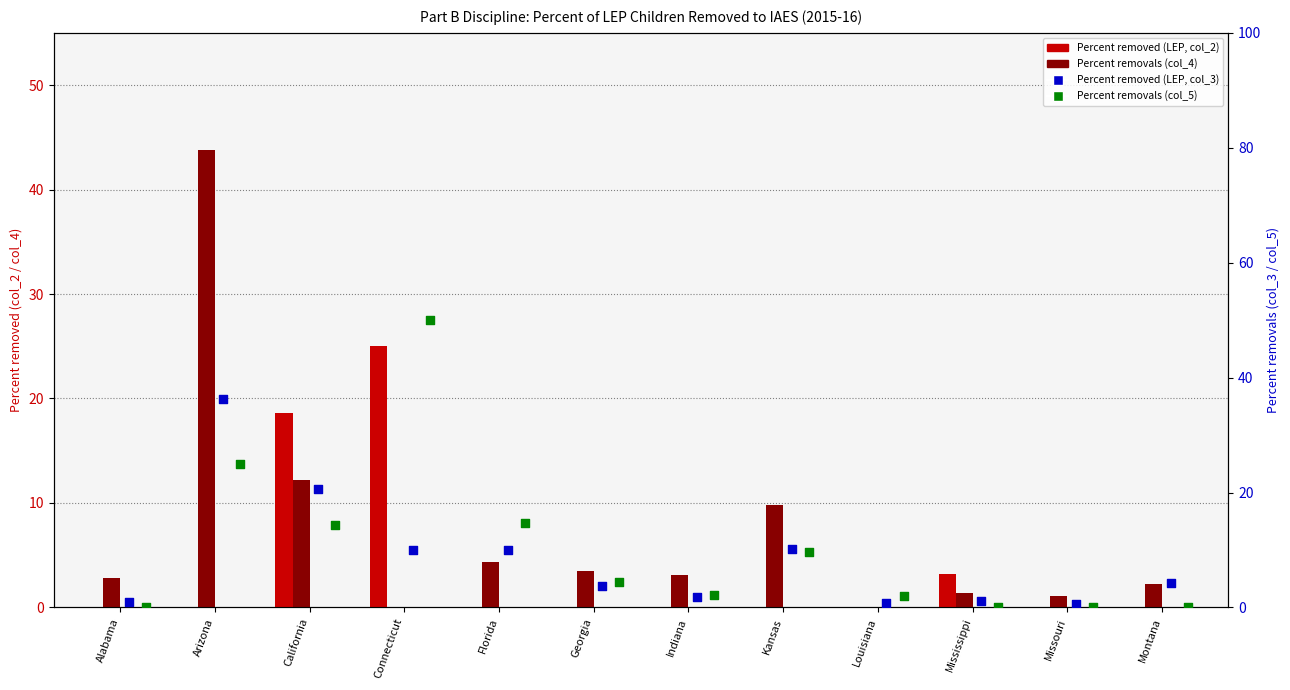

At how many categories does at least one series exceed 28?

2